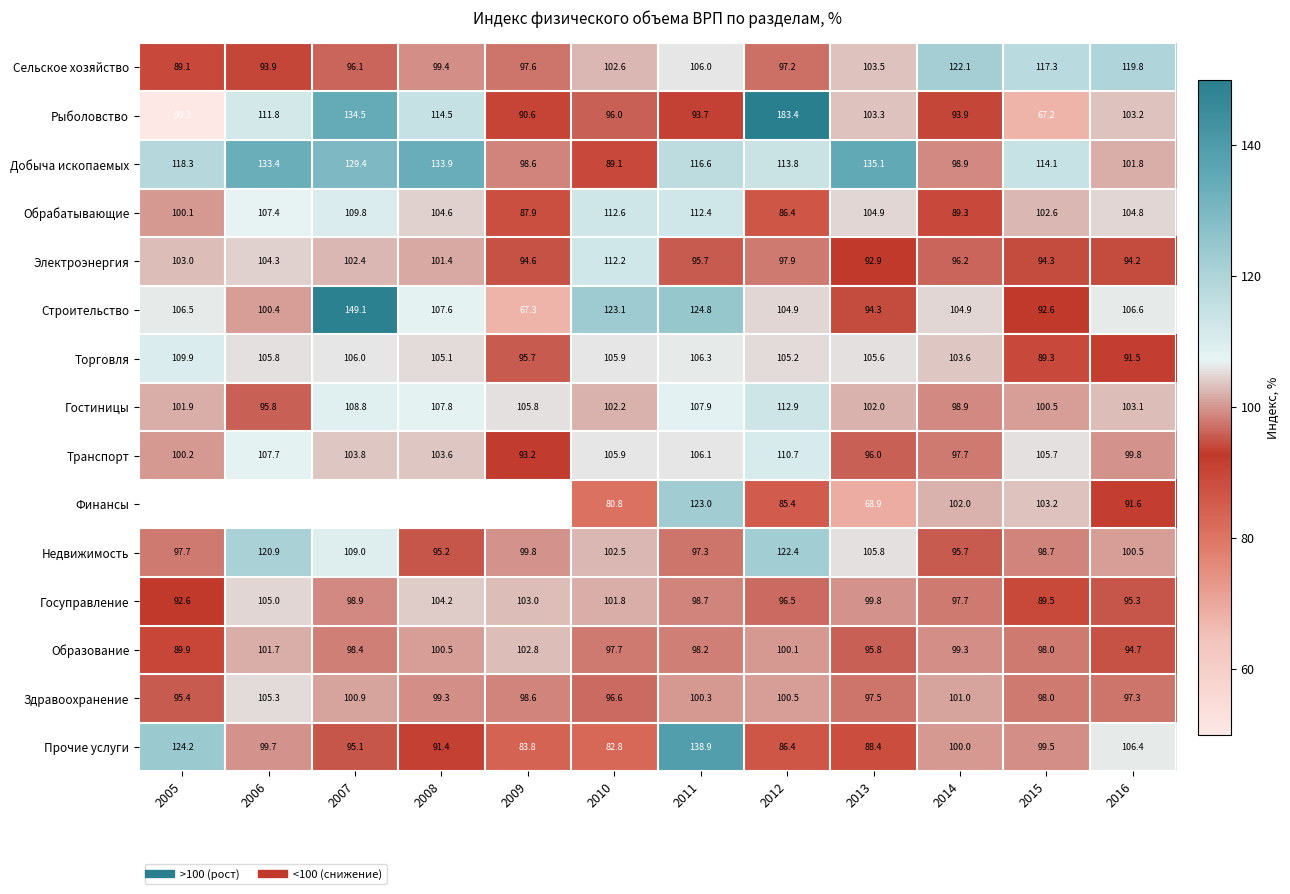

Is the value of Рыболовство at 2007 greater than the value of Госуправление at 2014?

Yes